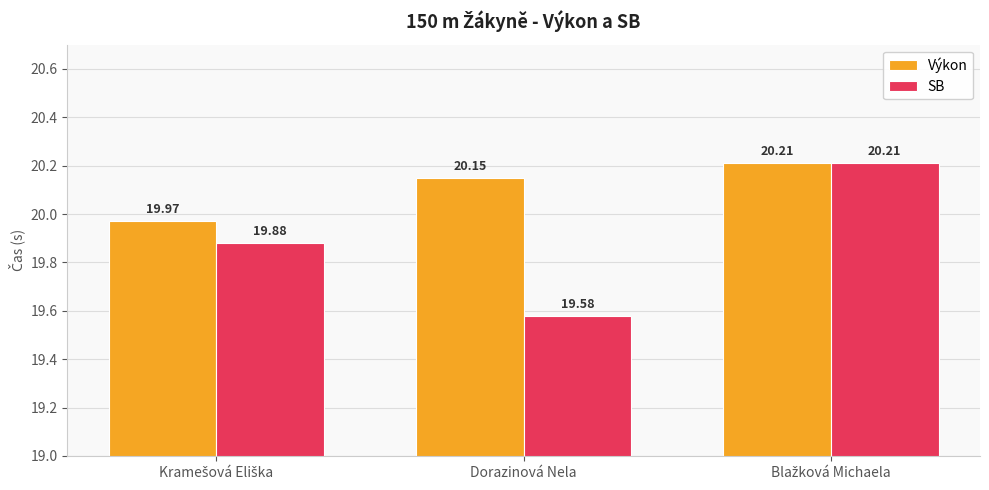

Rank the series at Dorazinová Nela from lowest to highest value.

SB, Výkon